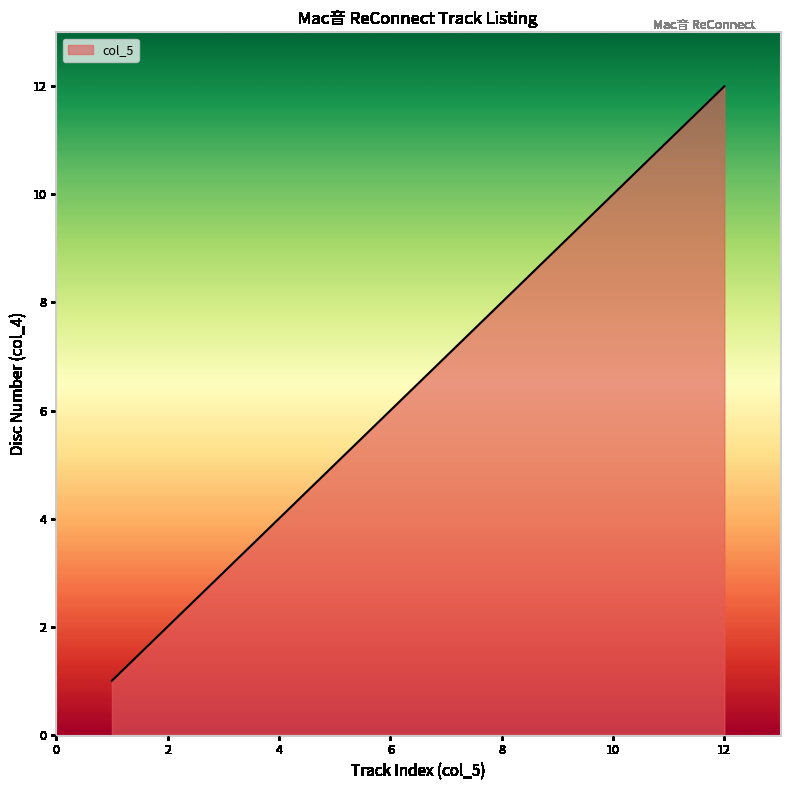

What is the difference between the maximum and minimum values?

11